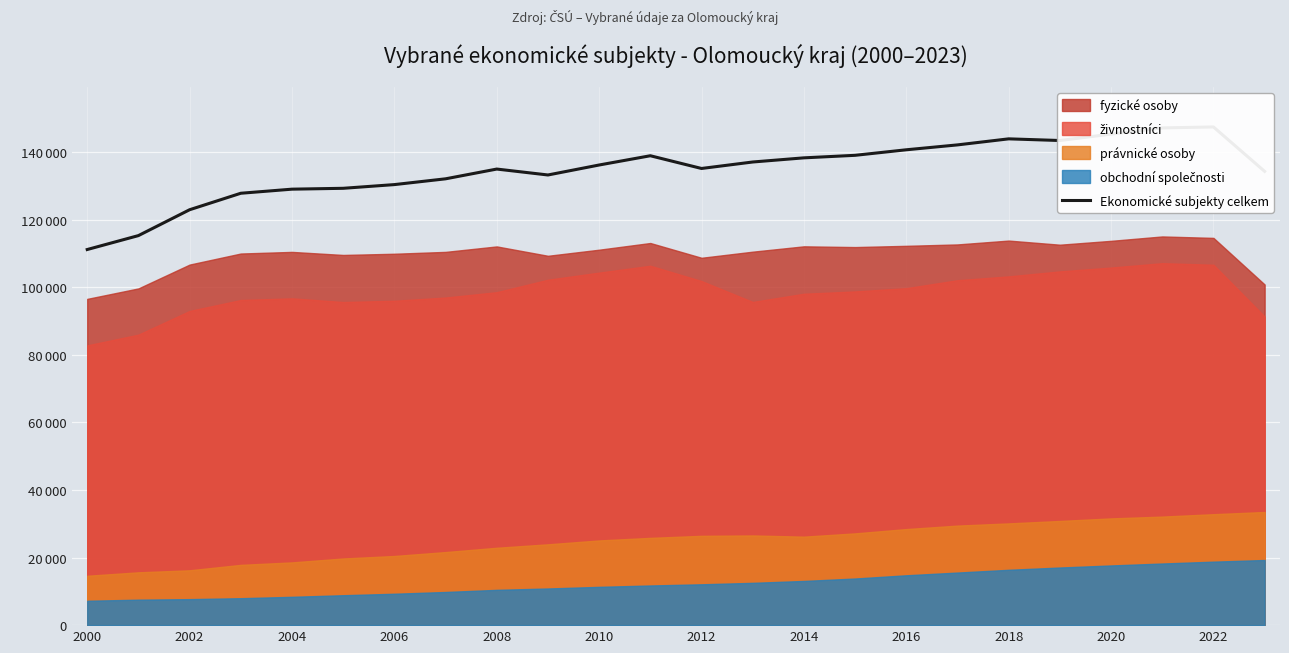

How many lines are shown in the chart?

1